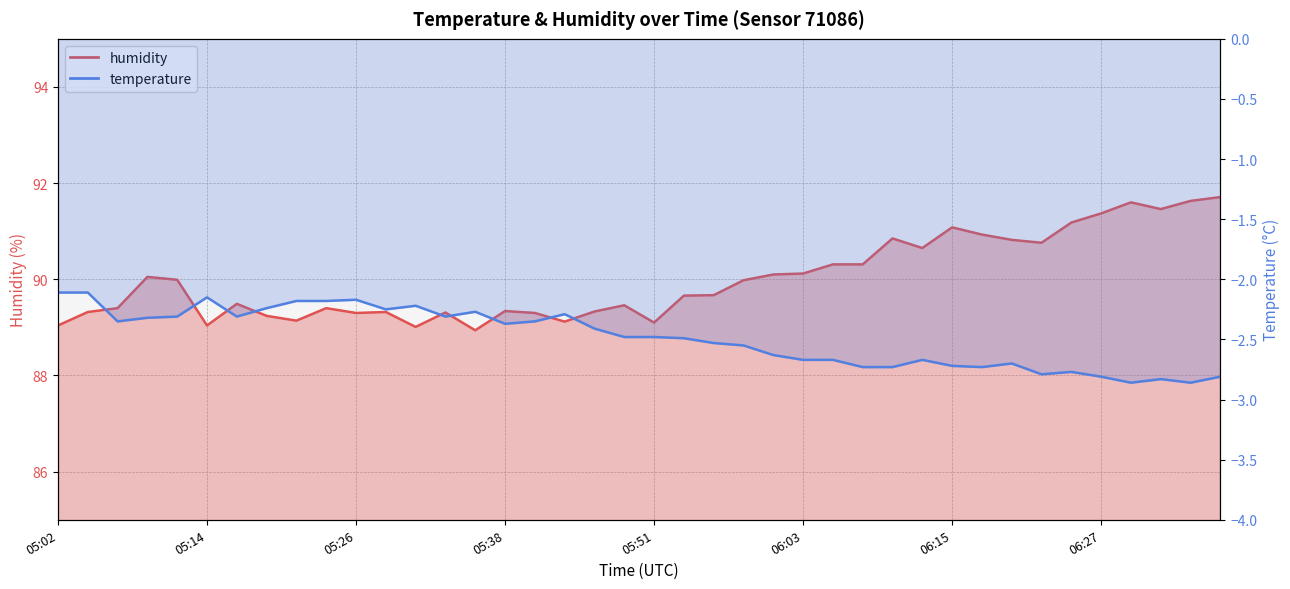

True or false: the data shows 91.2 at 06:25.

True